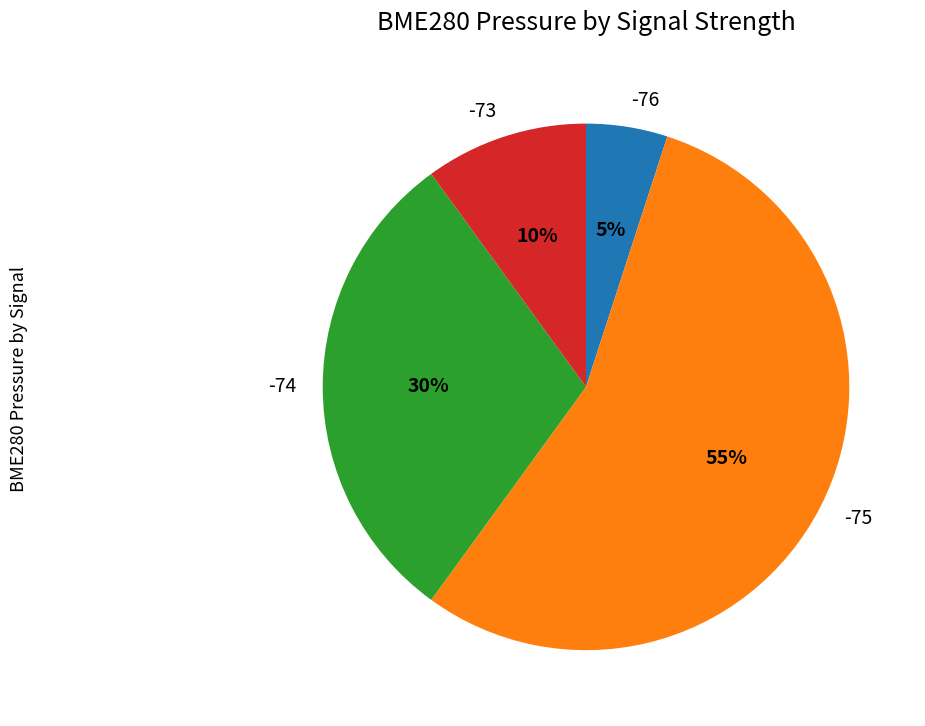

To the nearest percent, what is the average slice percentage?

25%